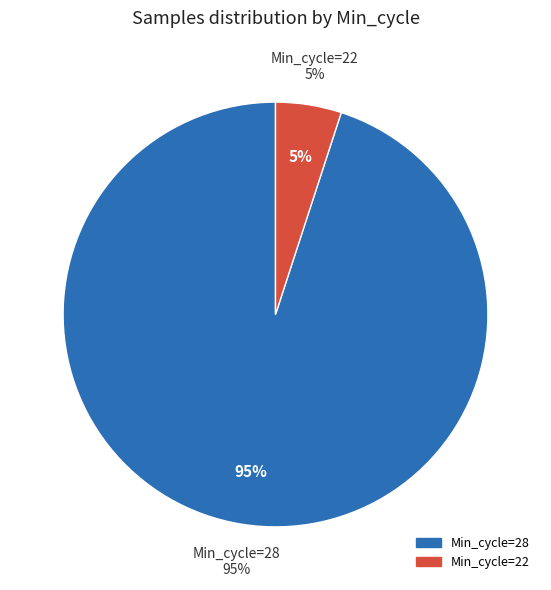

True or false: 28 accounts for 1% of the total.

False